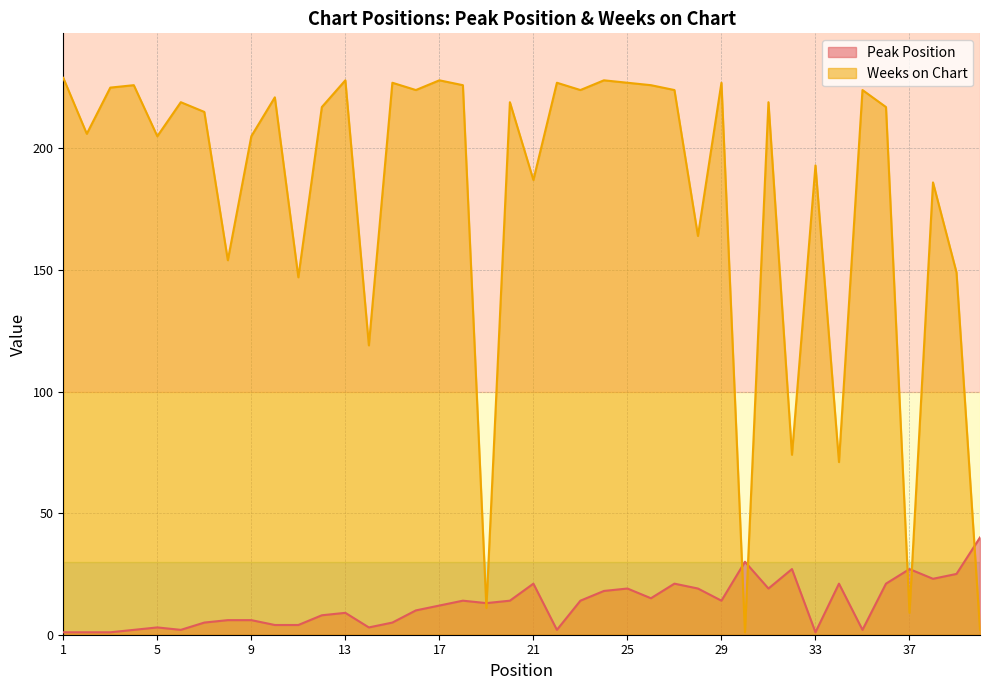

Reading left to right, transcribe all the data shown in this chart.

Peak Position: 1	1	1	2	3	2	5	6	6	4	4	8	9	3	5	10	12	14	13	14	21	2	14	18	19	15	21	19	14	30	19	27	1	21	2	21	27	23	25	40
Weeks on Chart: 229	206	225	226	205	219	215	154	205	221	147	217	228	119	227	224	228	226	11	219	187	227	224	228	227	226	224	164	227	1	219	74	193	71	224	217	9	186	149	2